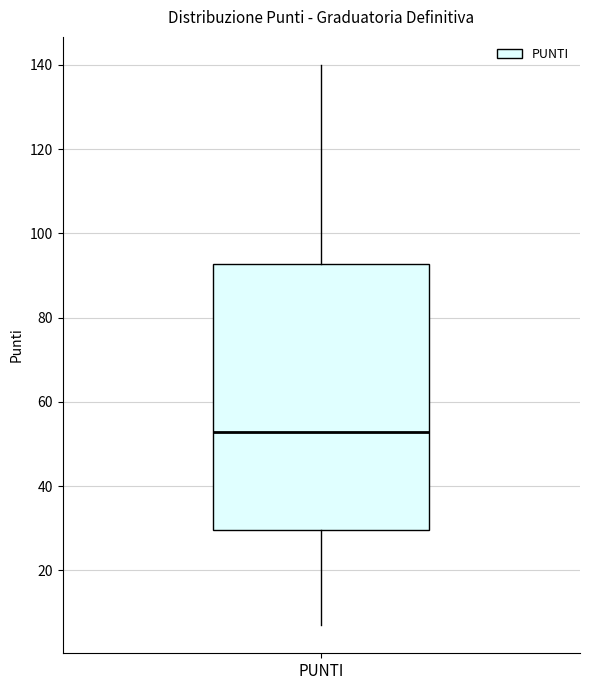

Transcribe this box plot: give where the median line is, the range the box spans, and where the two whiskers end, as read against the y-axis. The values are not printed on the chart, so give them approximately, as read against the axis.

median 52, box 30 to 92, whiskers 8 to 140